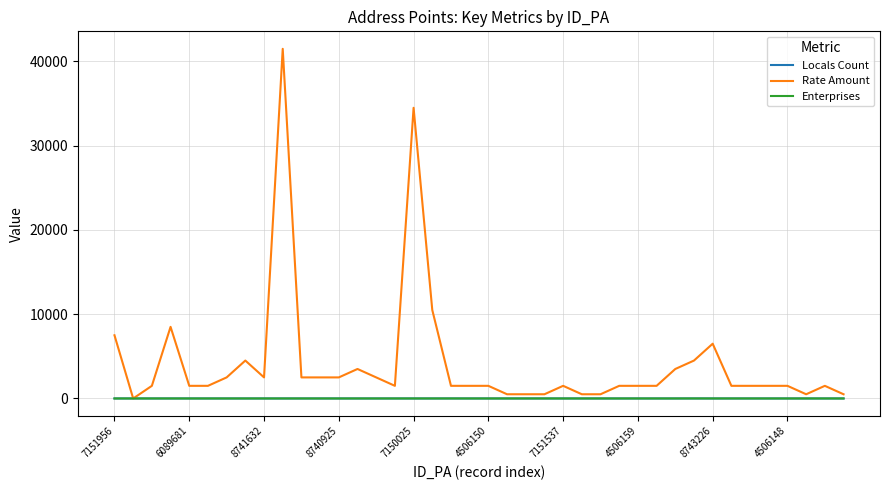

Which series ends up on top after the final intersection of Locals Count and Rate Amount?

Rate Amount